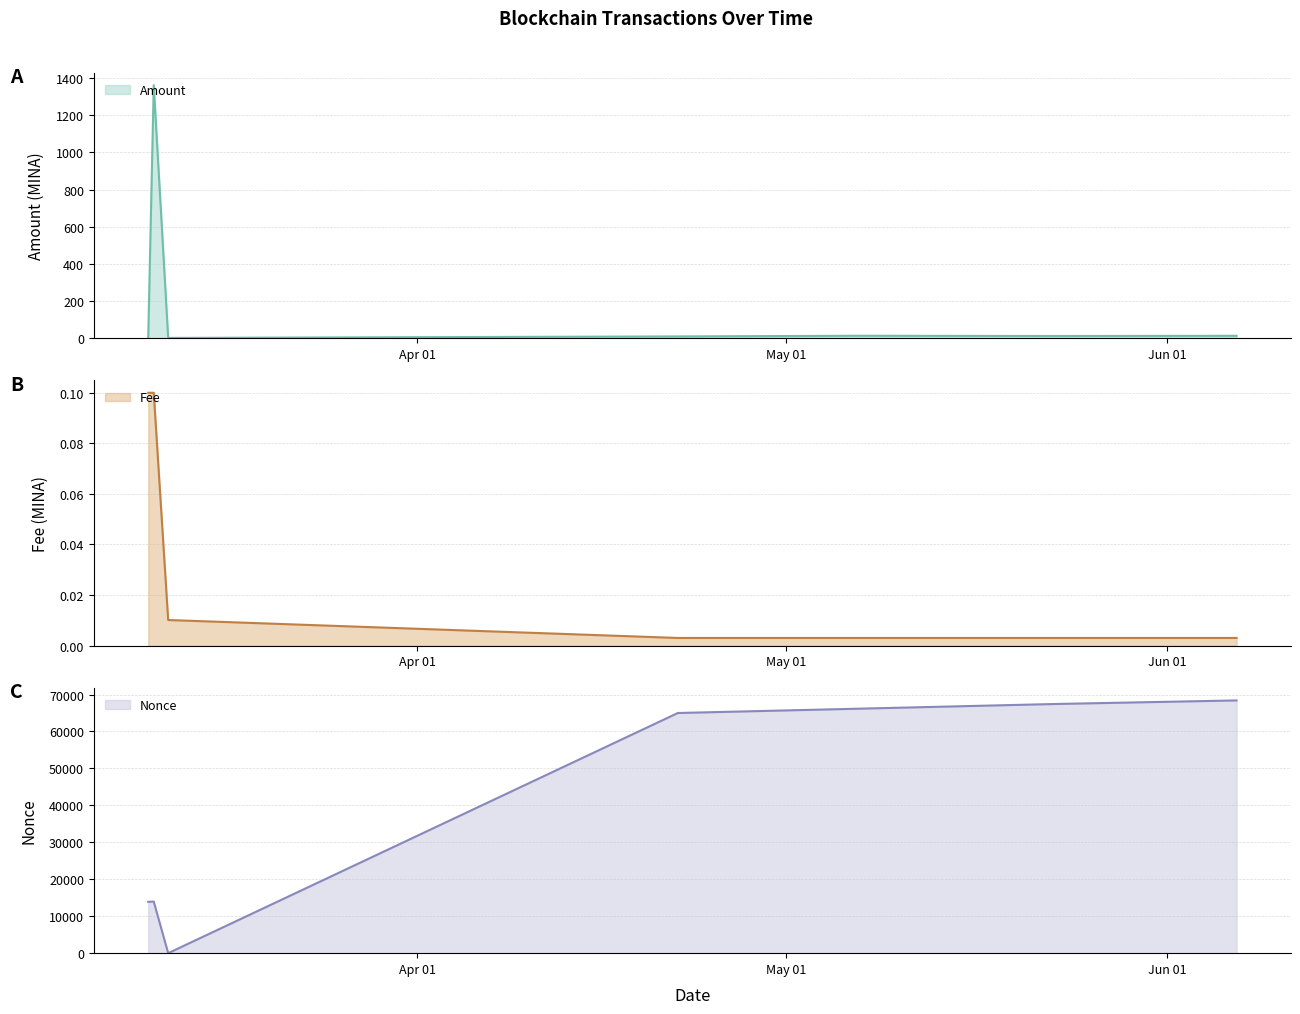

Which series changed the most between 2024-03-11 16:57:00 and 2024-04-22 04:36:00?

Nonce (scaled)